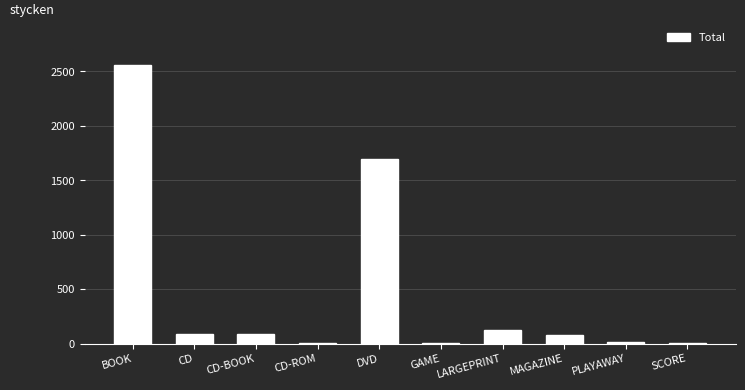

Is it true that the value at BOOK is 4319?

False